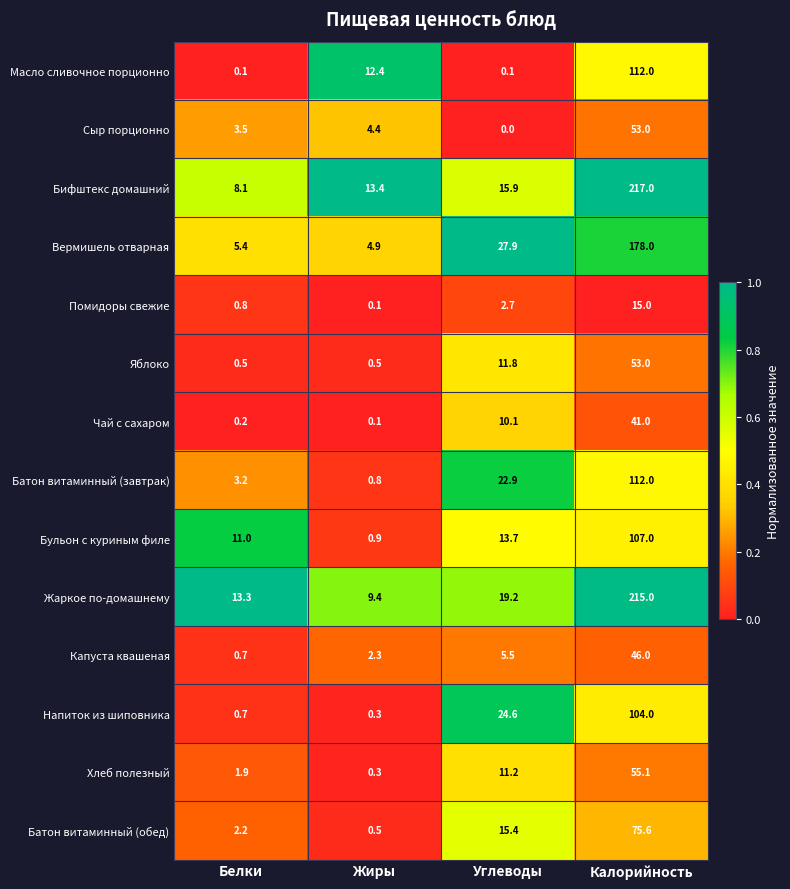

The Хлеб полезный series shows 0.3 at Жиры. True or false?

True